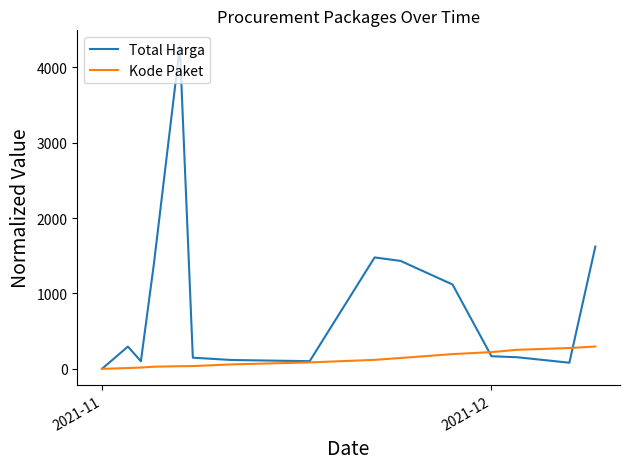

Which series has the largest total across all categories?

Total Harga